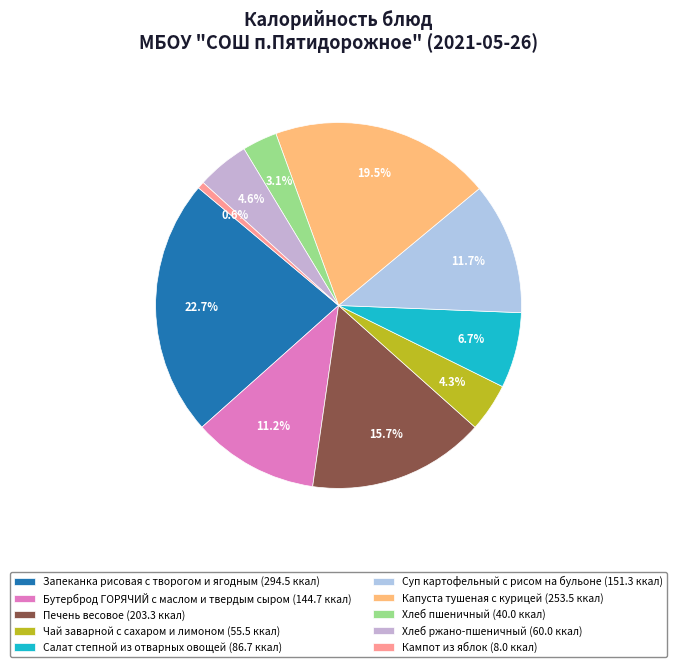

What percentage is the Бутерброд ГОРЯЧИЙ с маслом и твердым сыром slice, to the nearest percent?

11%